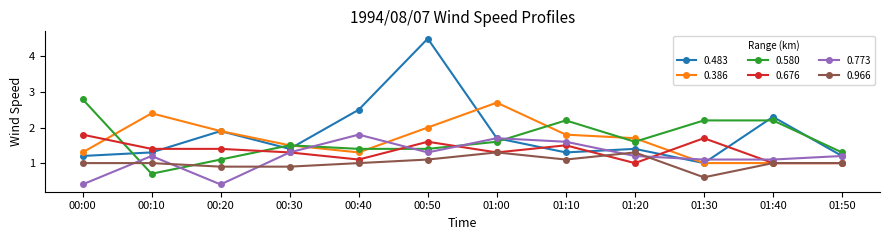

What is the difference between the second highest and second lowest values in the 0.483 series?

1.3